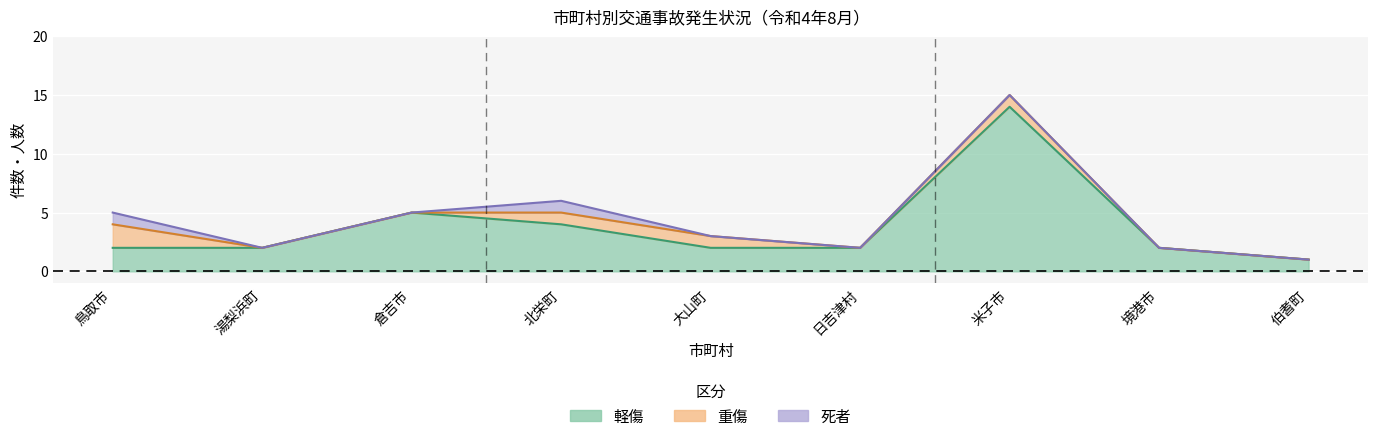

What is the label of the 2nd point from the right?

境港市